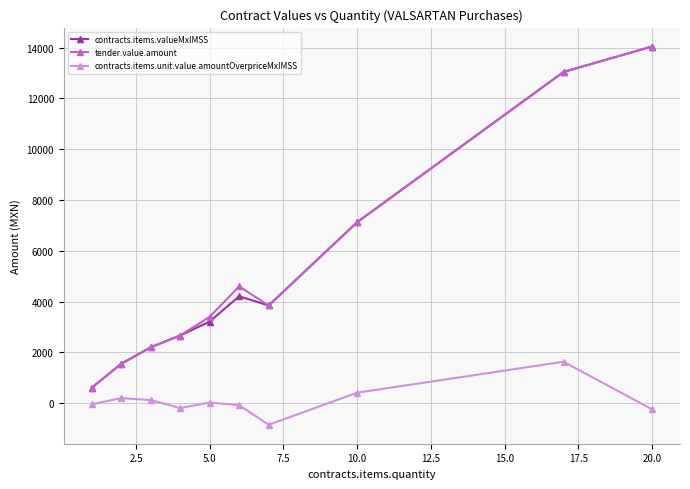

True or false: contracts.items.valueMxIMSS and contracts.items.unit.value.amountOverpriceMxIMSS intersect in this chart.

False